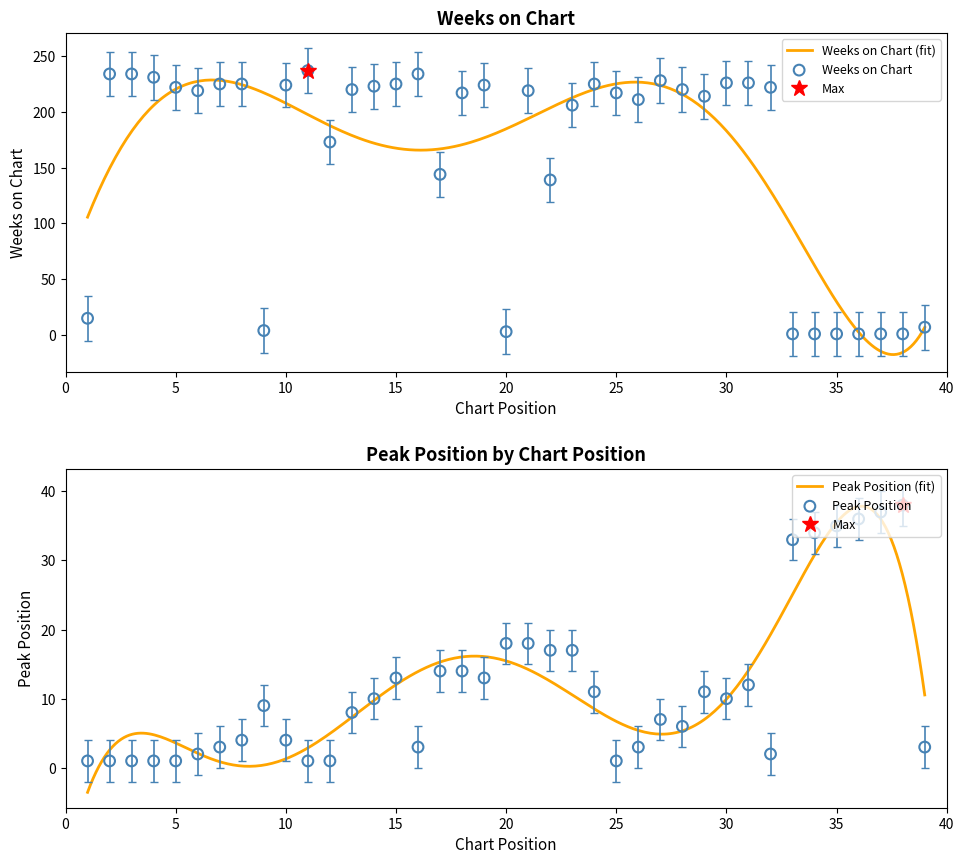

At how many categories does at least one series exceed 49?

29